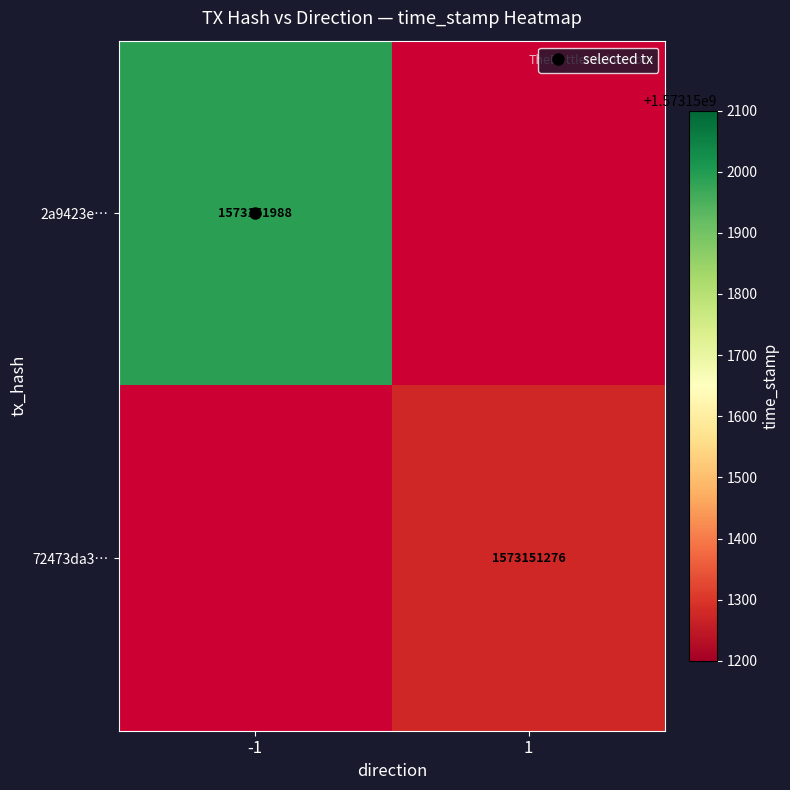

How many 72473da3c091d12e7130c81146994fe3e999e85 values are between 1 and 1573151276?

2